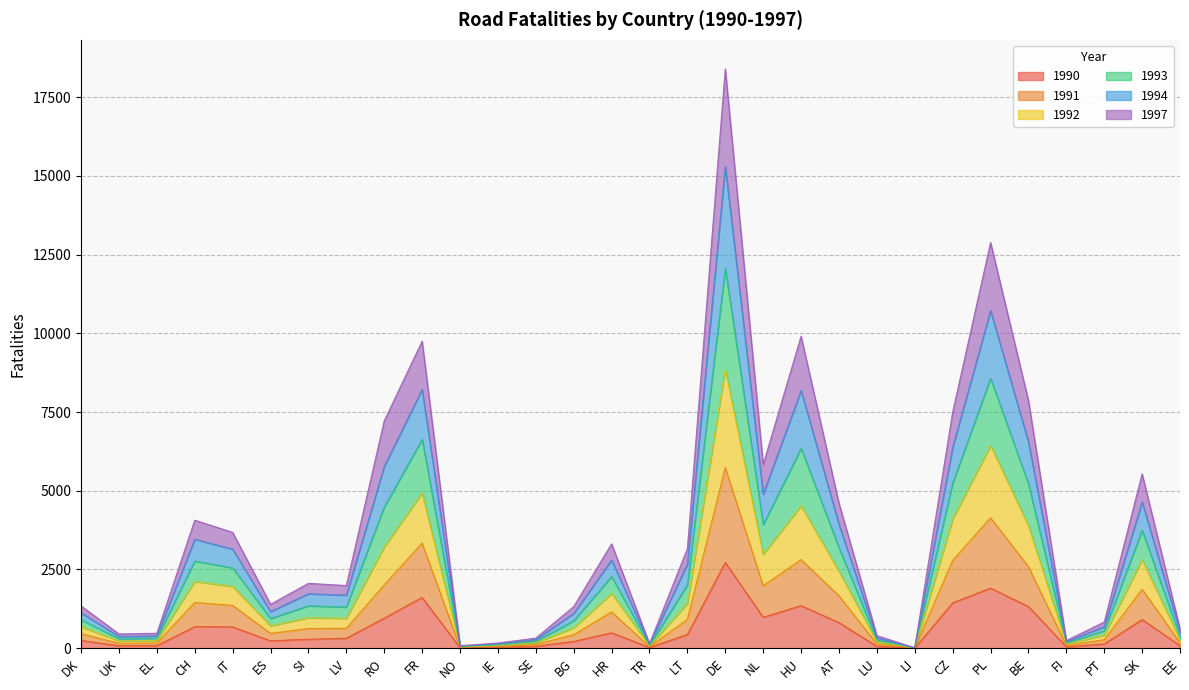

Which series changed the most between DK and LT?

1992